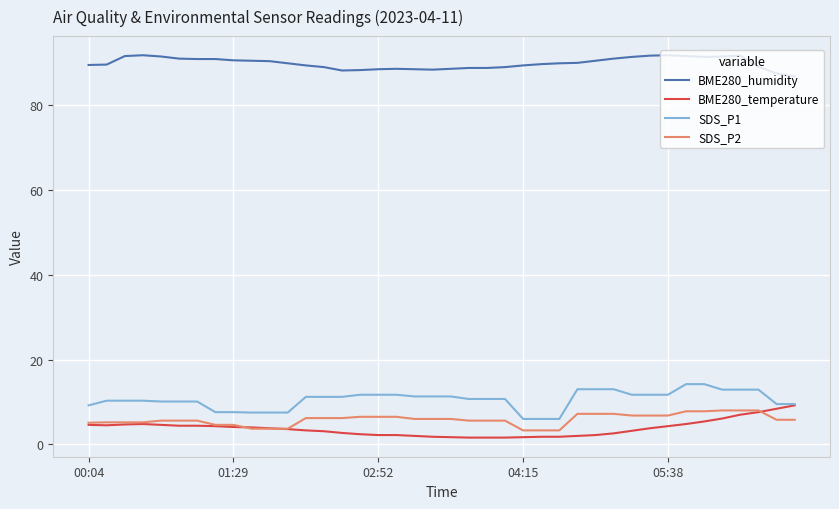

True or false: SDS_P1 and SDS_P2 cross at least once.

False